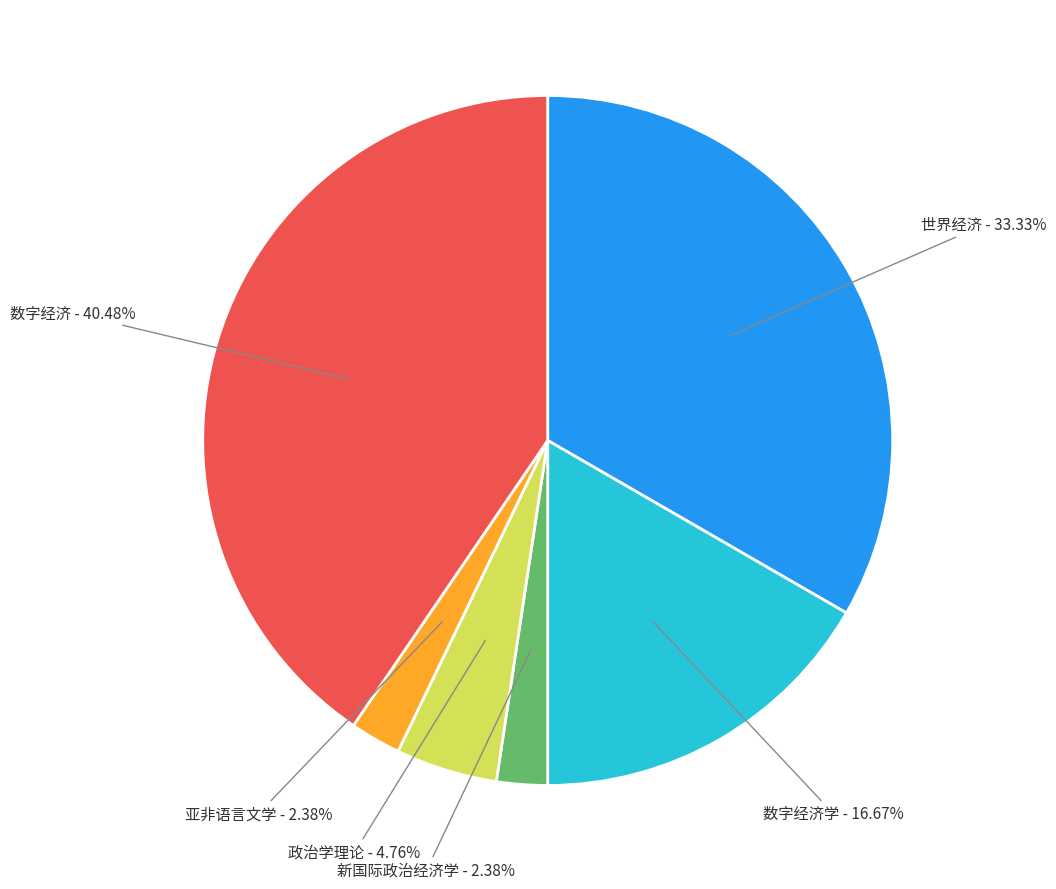

Does any single category account for the majority?

No